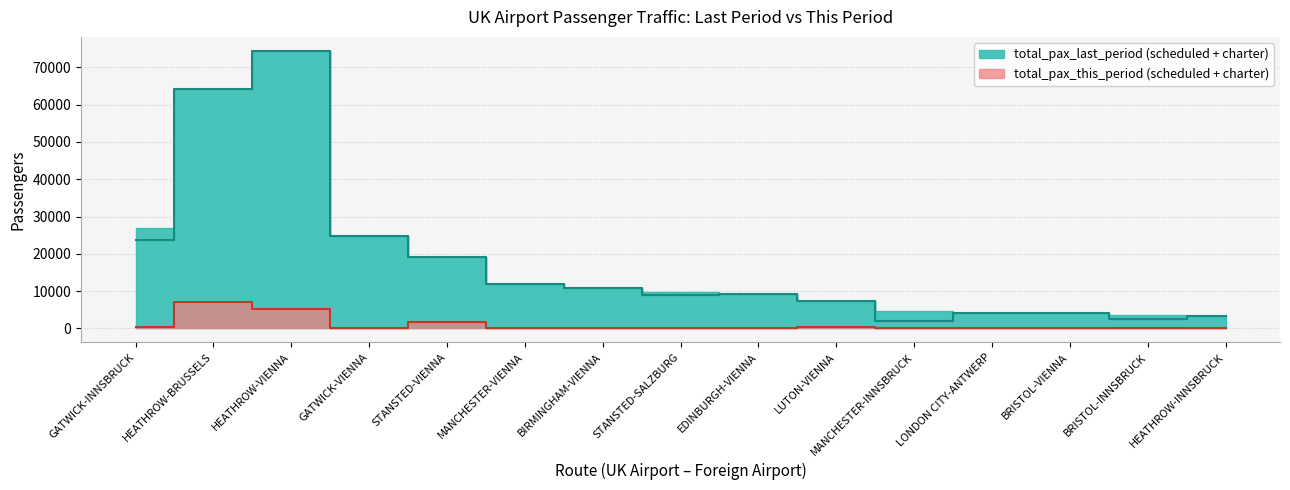

At which category is the sum across all series the highest?

HEATHROW-VIENNA